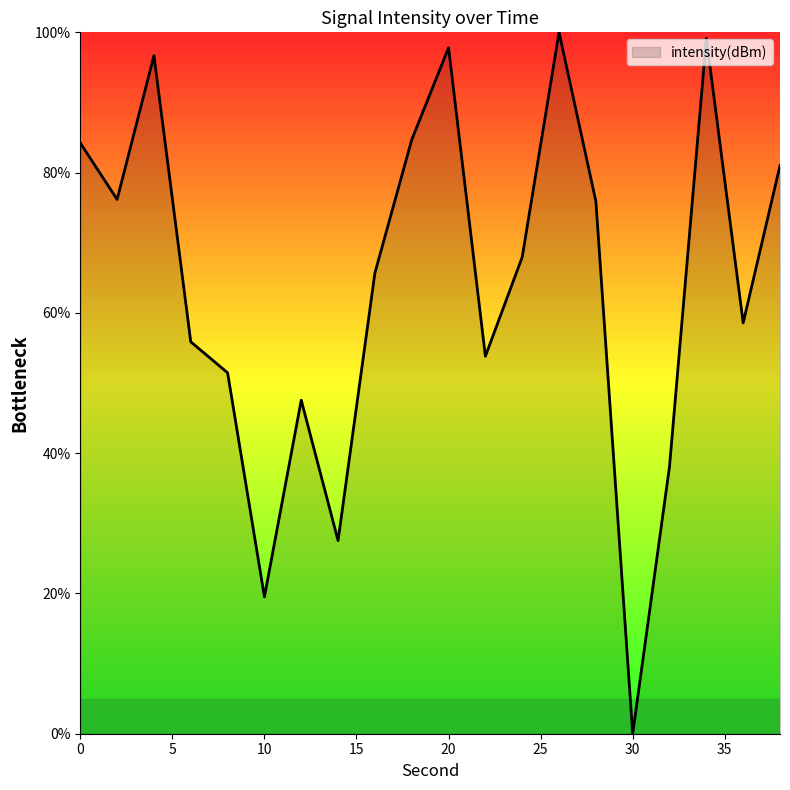

What is the difference between the second highest and minimum values?

99.2